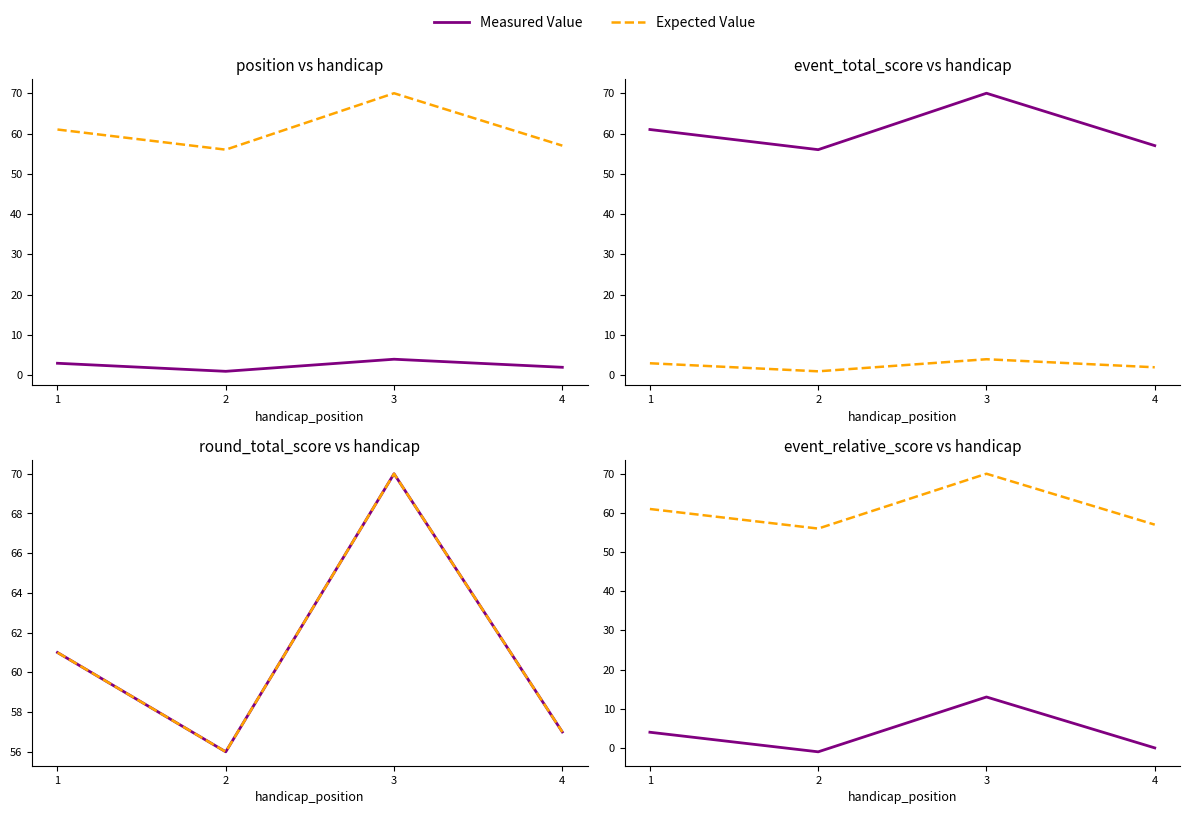

Which series has the largest total across all categories?

Expected Value